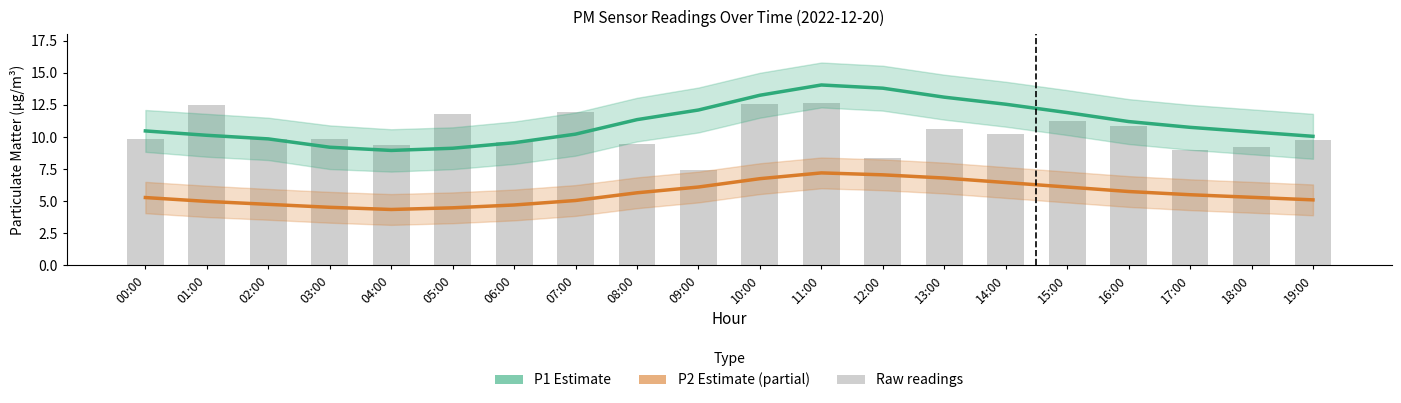

Between 07:00 and 08:00, which series saw the biggest shift?

P1 raw readings